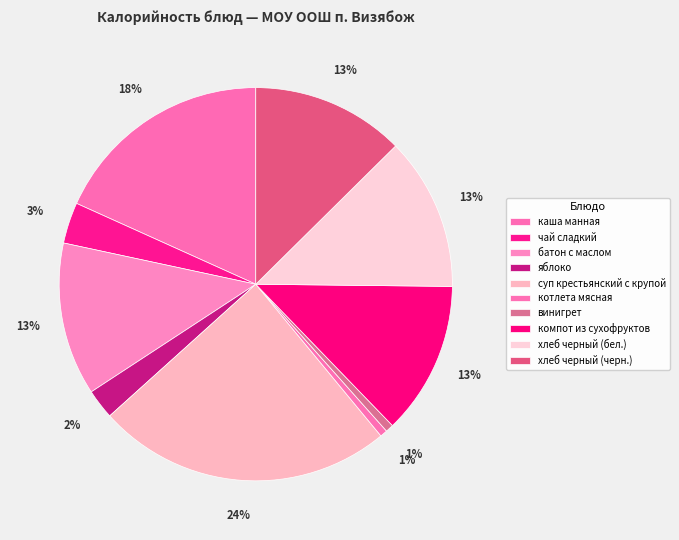

Count the number of slices in the pie.

10